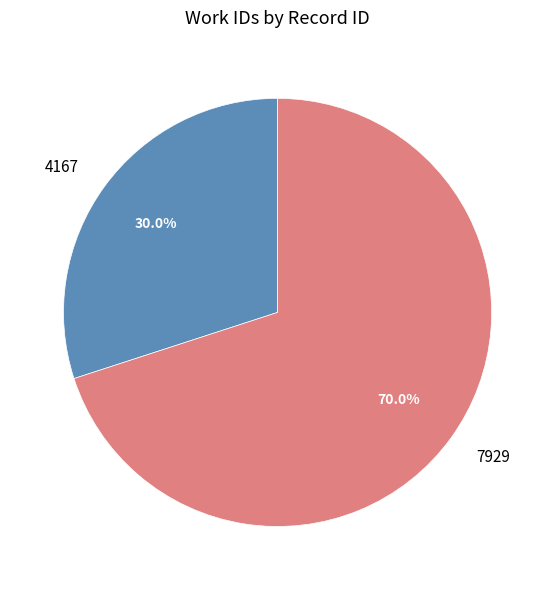

To the nearest percent, what is the average slice percentage?

50%